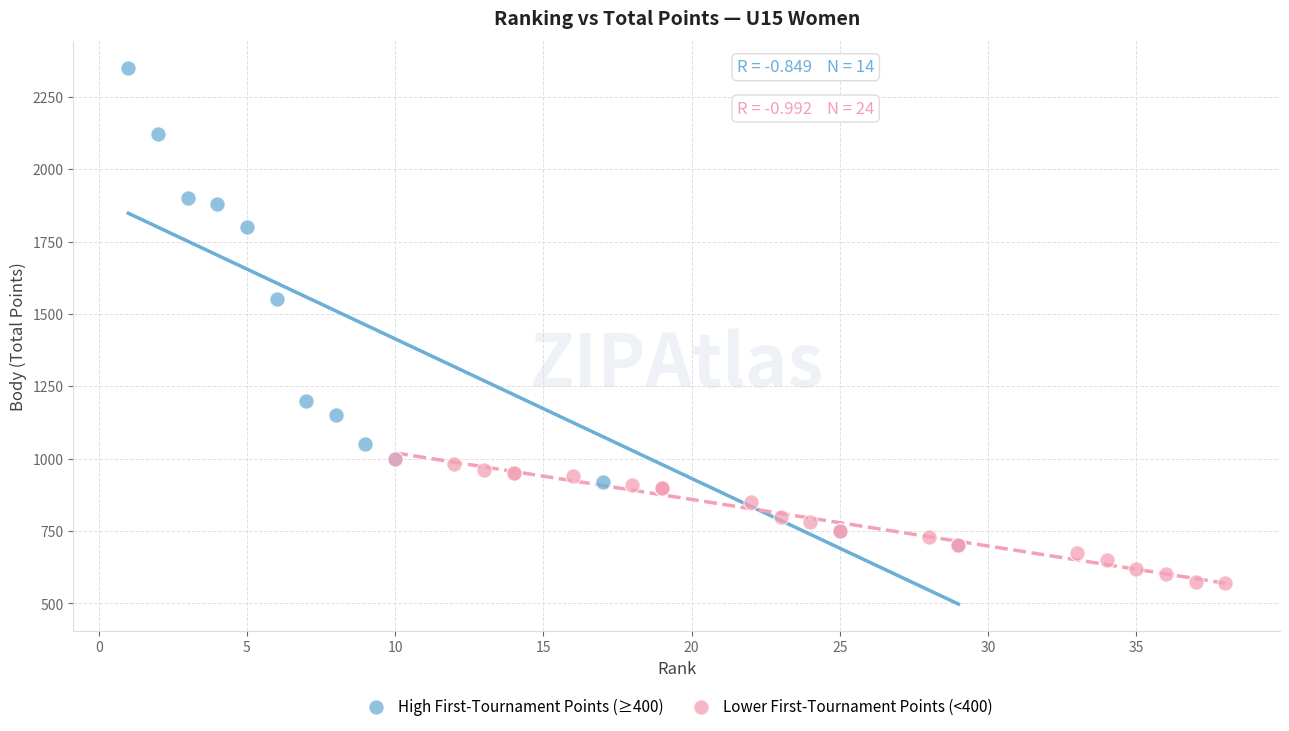

Which series contains the lowest Y value?

Lower First-Tournament Points (<400)